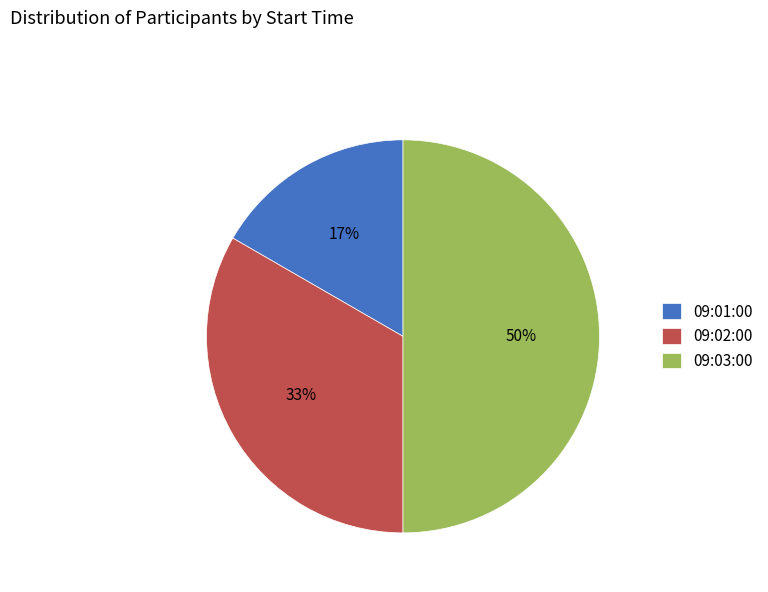

Is the sum of 09:03:00 and 09:02:00 greater than half?

Yes